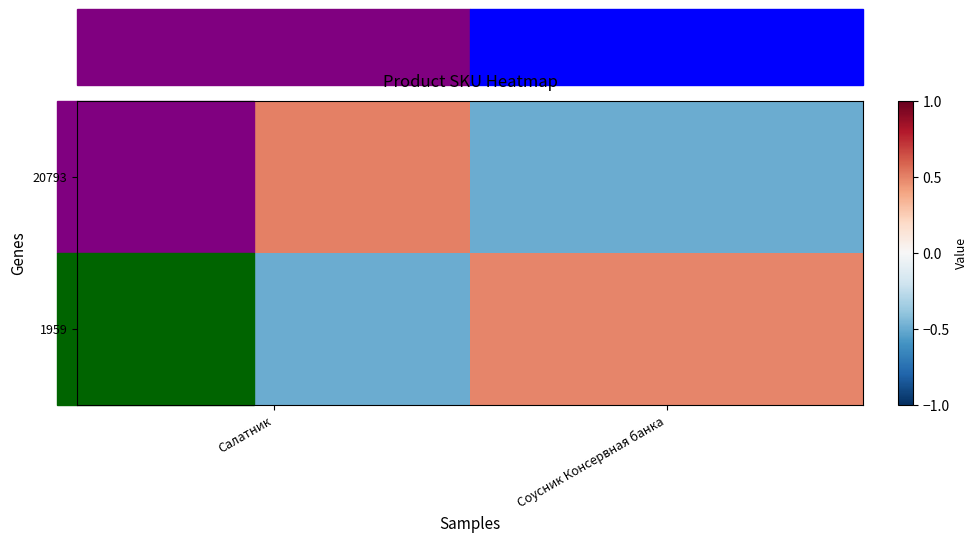

Reading left to right, what are all the values shown in this chart?

20793: Салатник=0.5	Соусник Консервная банка=-0.5
1959: Салатник=-0.5	Соусник Консервная банка=0.5